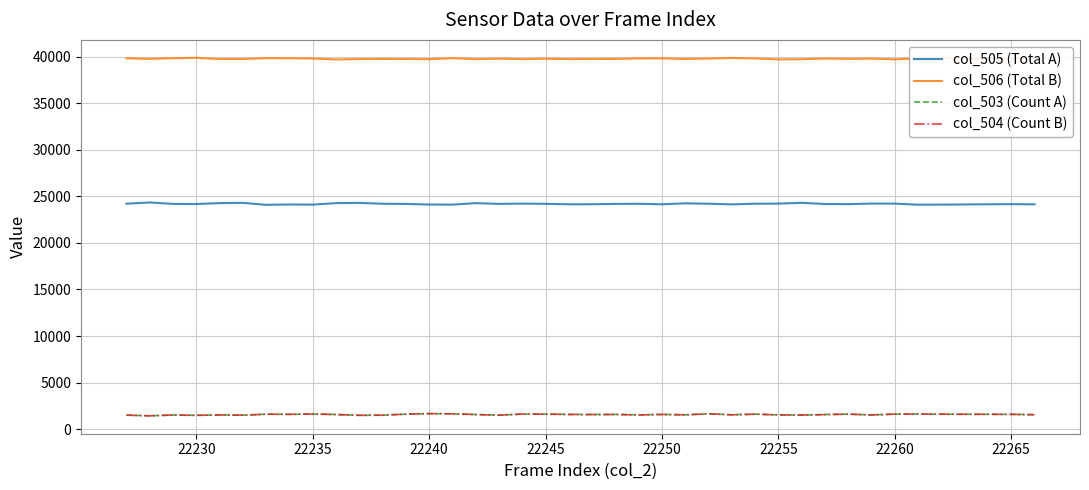

Which series has the largest total across all categories?

col_506 (Total B)